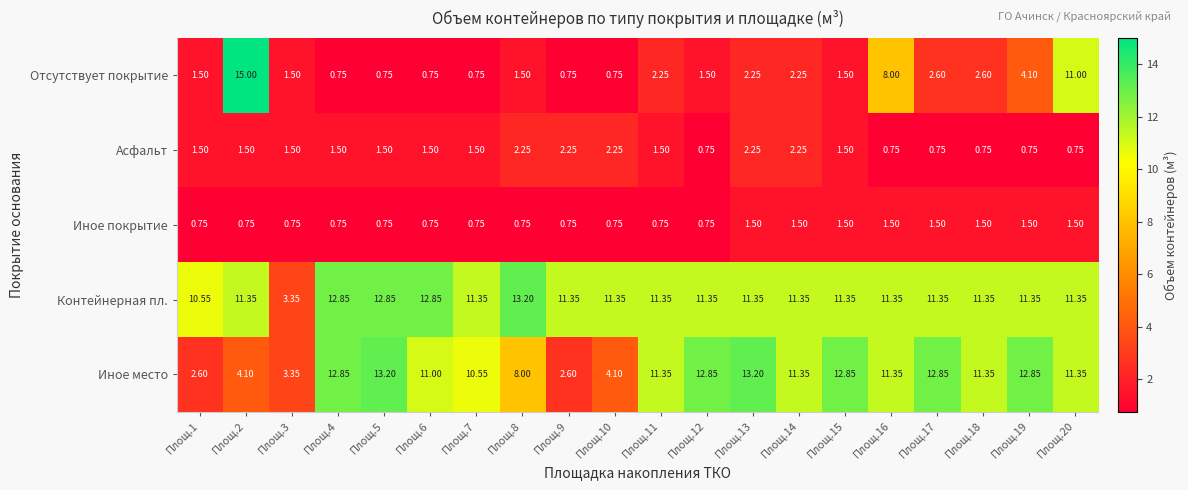

Which series changed the most between Площ.4 and Площ.20?

Отсутствует покрытие